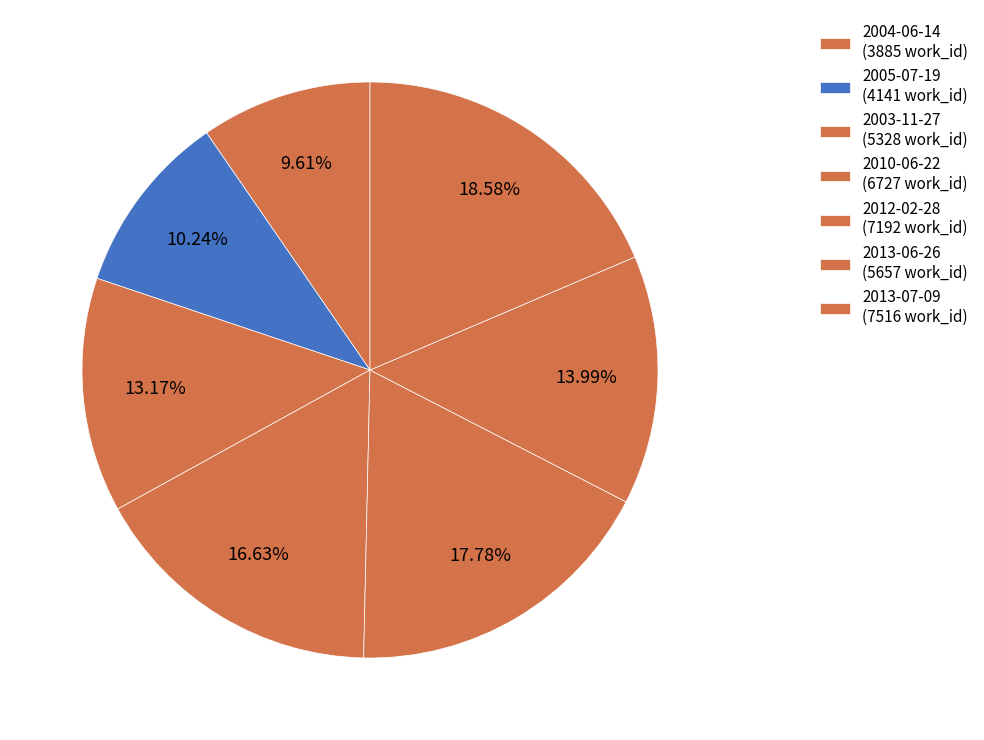

What percentage is the 2003-11-27 slice, to the nearest percent?

13%